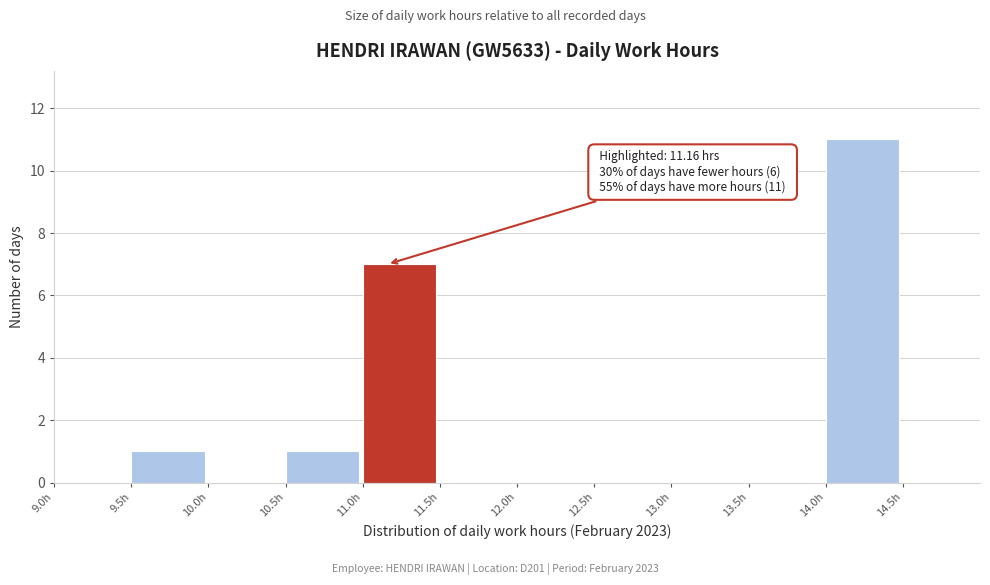

Over which range of the x-axis is the bar tallest?

14.0 to 14.5